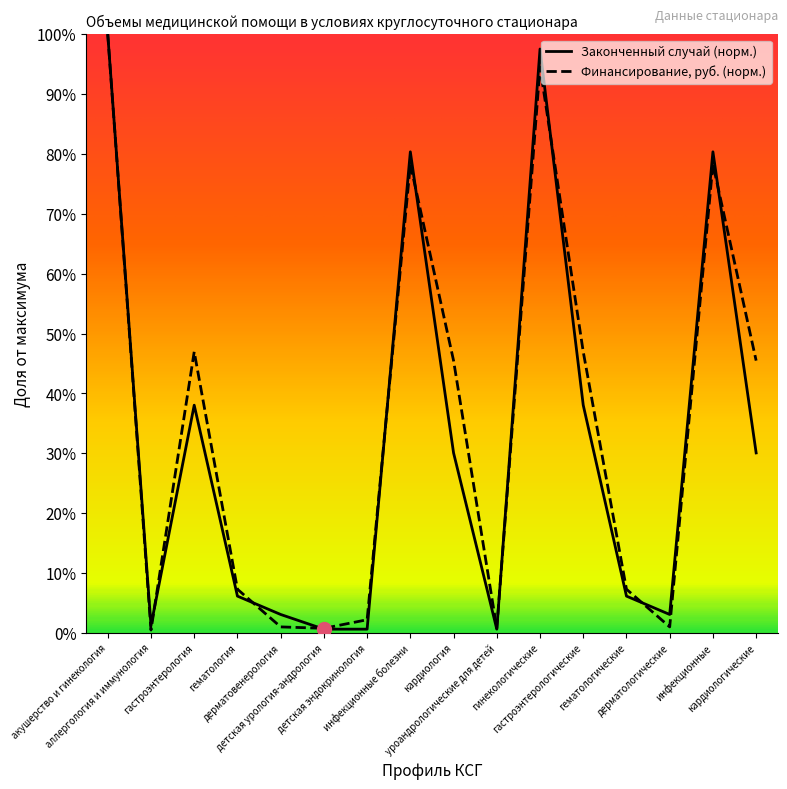

At уроандрологические для детей, list the series in order from largest to smallest.

Финансирование, руб. (норм.), Законченный случай (норм.)